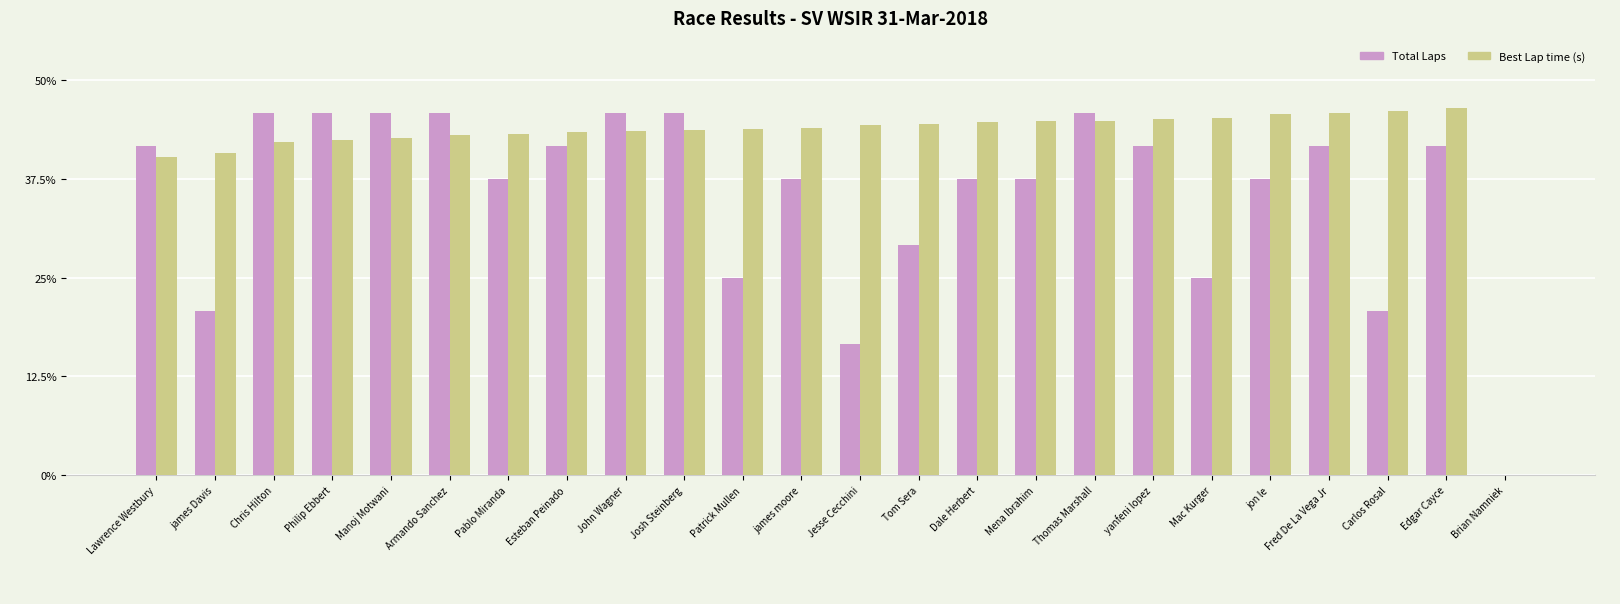

What are all the series names shown in the legend?

Total Laps, Best Lap time (s)